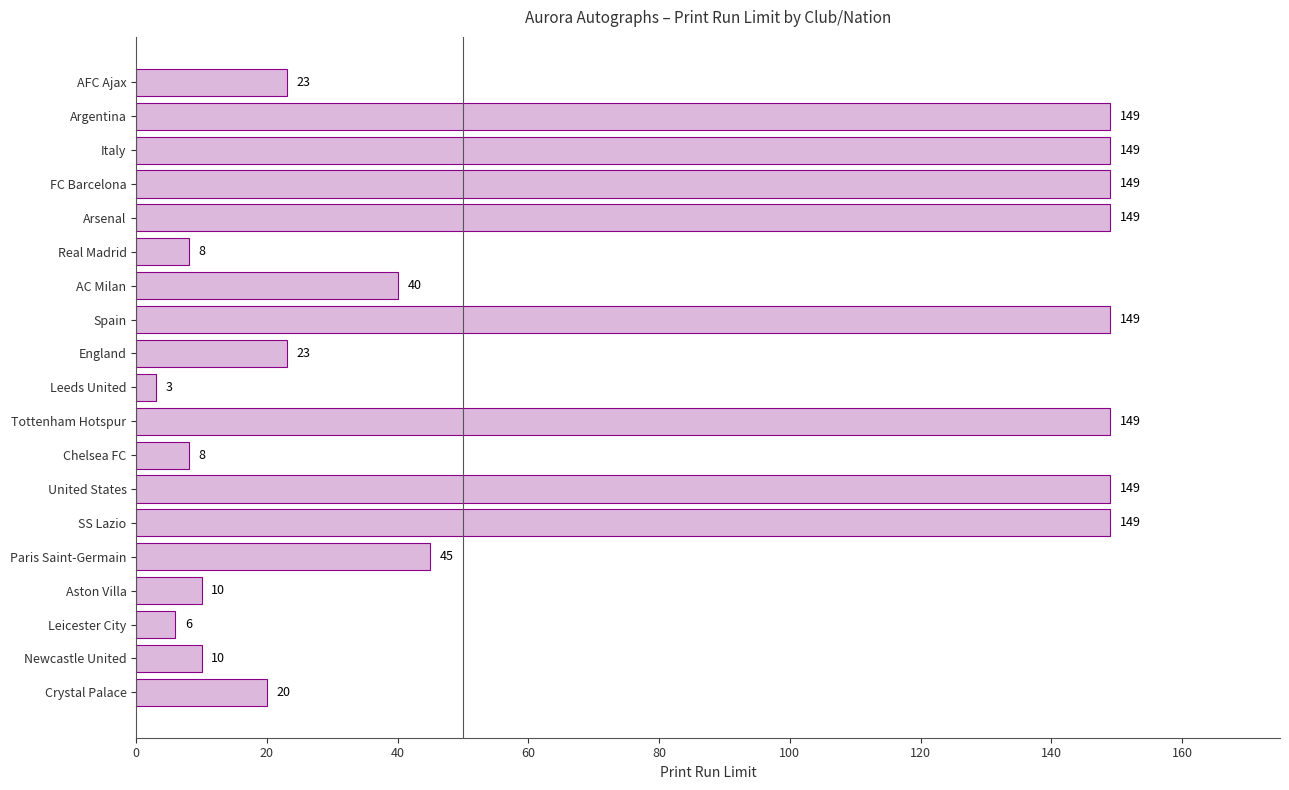

Does the chart contain any negative values?

No